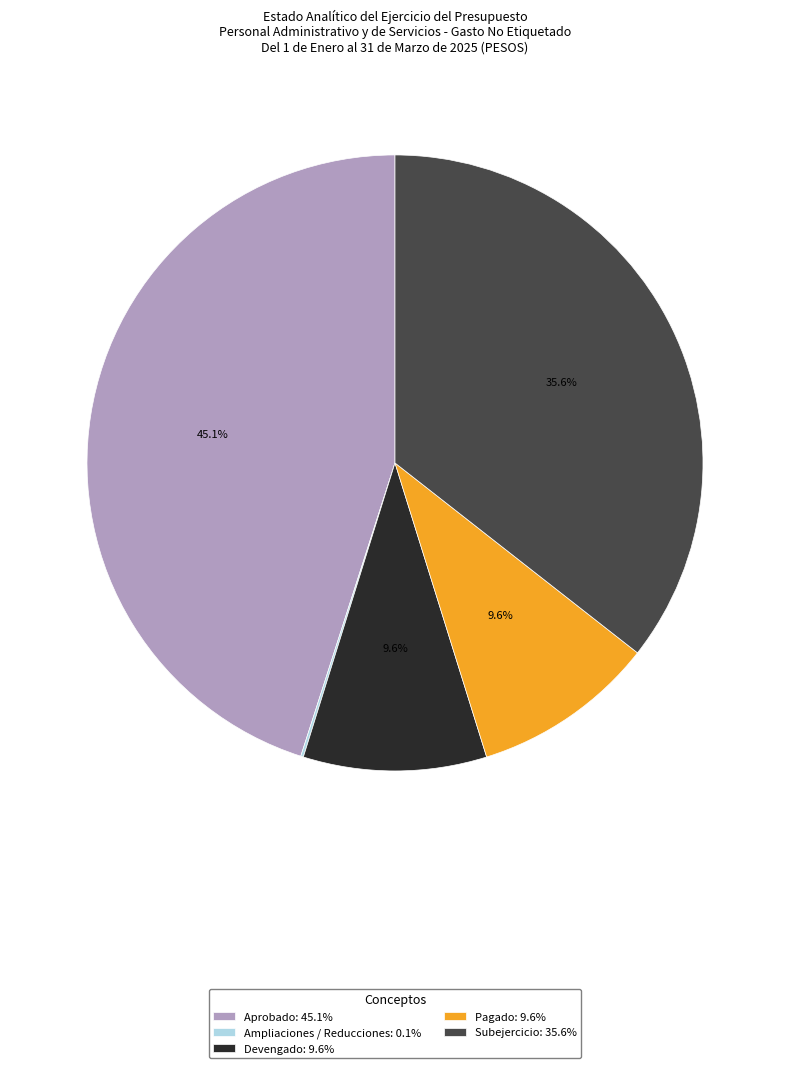

What portion of the pie excludes Pagado: 9.6%?

90.4%